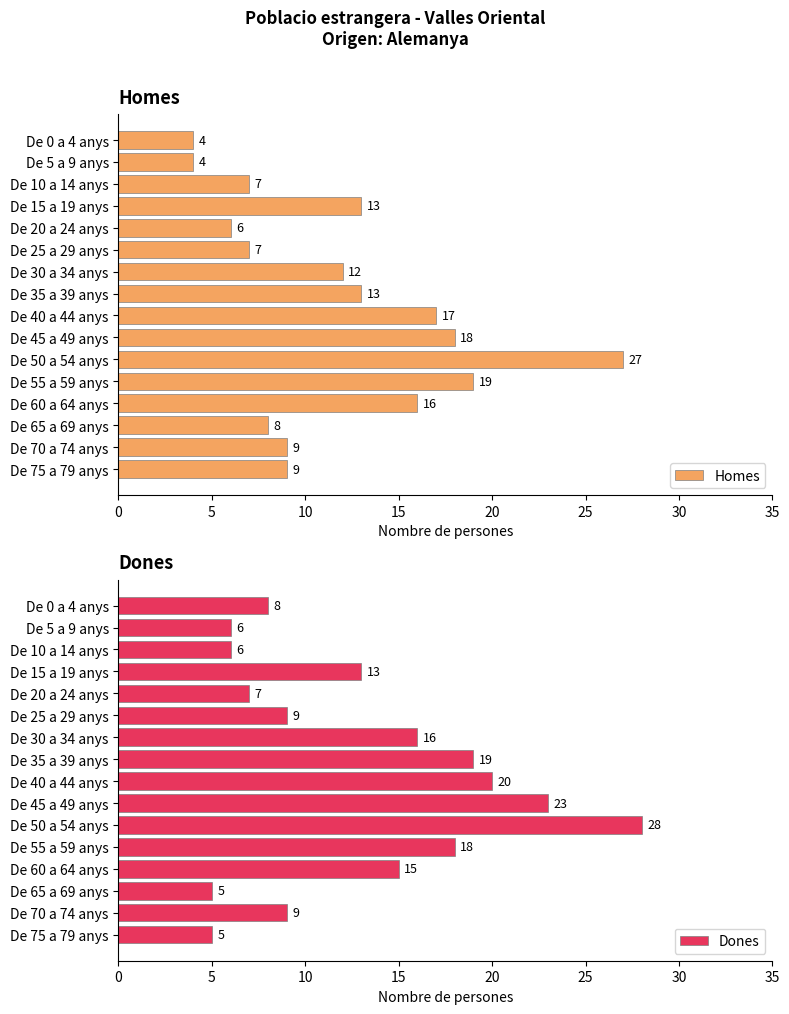

What is the sum of the Homes values at De 60 a 64 anys and De 35 a 39 anys?

29